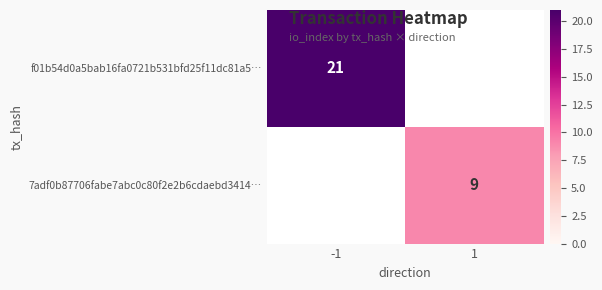

The value of 7adf0b87706fabe7abc0c80f2e2b6cdaebd3414… at 1 is 9. True or false?

True